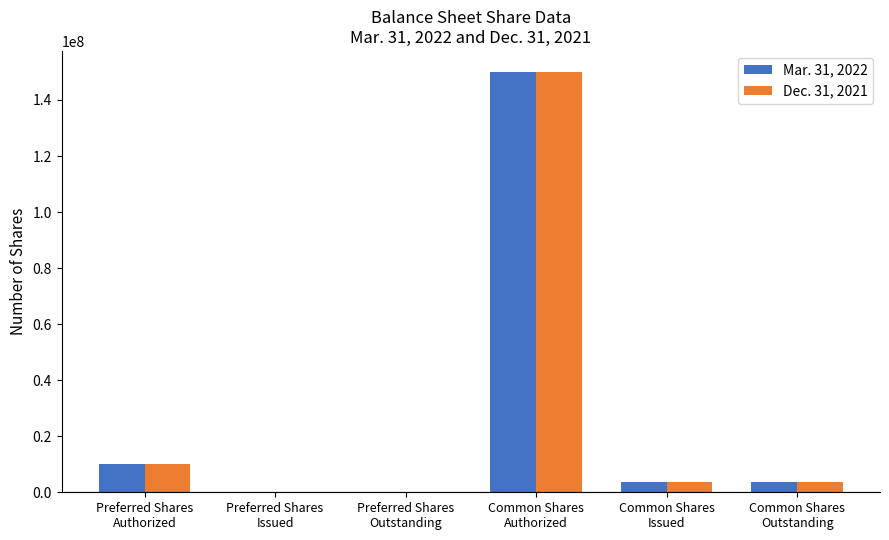

Are the bars horizontal?

No